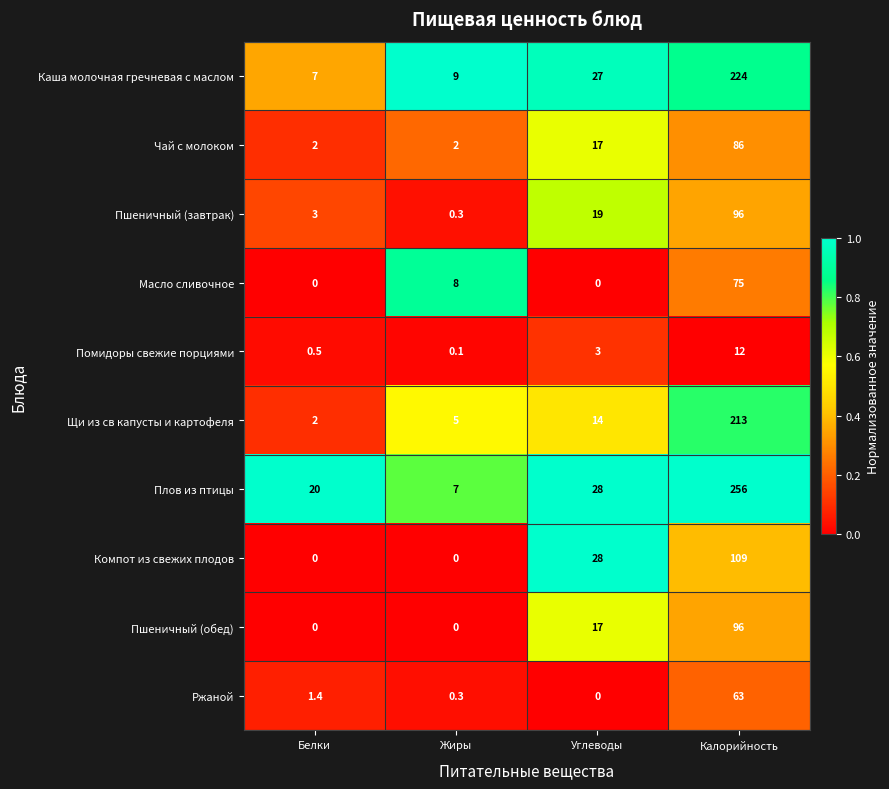

Read the Пшеничный (завтрак) value at Белки.

3.0